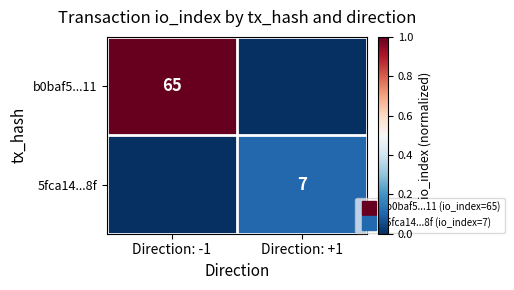

Is it true that b0baf5...11 equals 1.0 at Direction: -1?

True